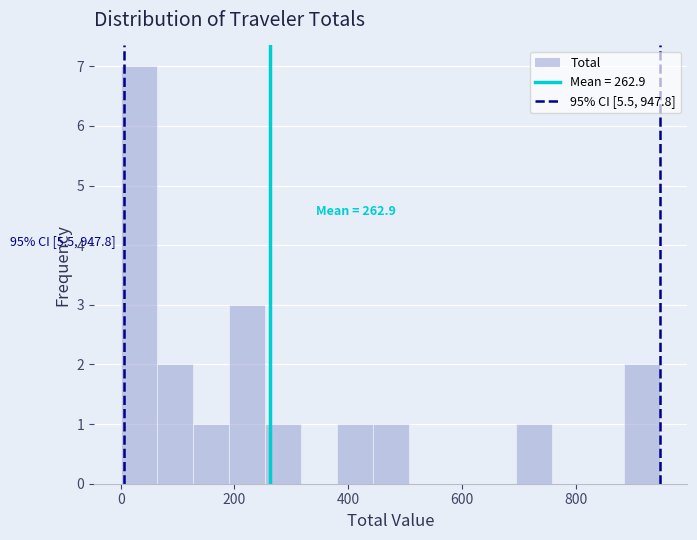

Read against the x-axis, roughly where is the centre of the tallest bar?

40